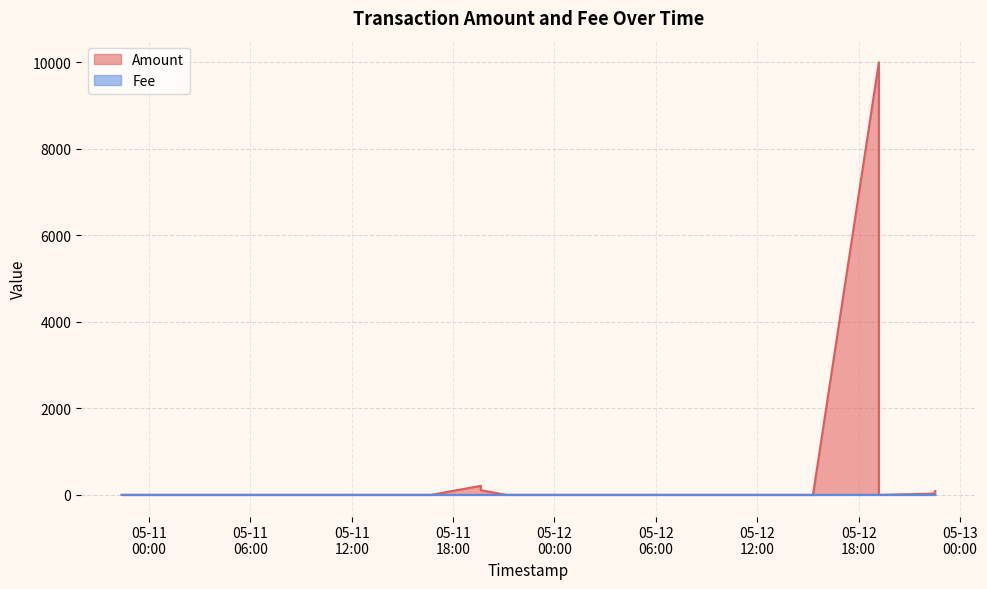

What is the total value across all series at 2017-05-11 21:08:59?

1.0